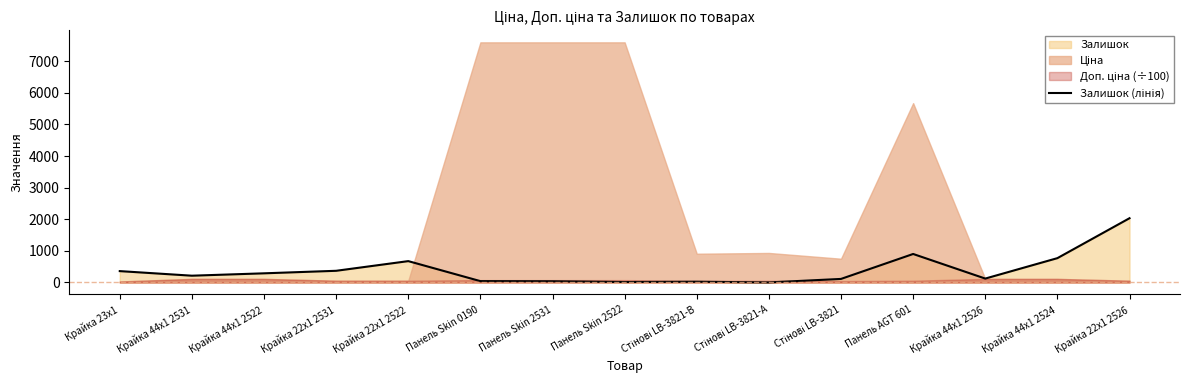

Between Стінові LB-3821 and Крайка 44x1 2524, which is larger?

Крайка 44x1 2524